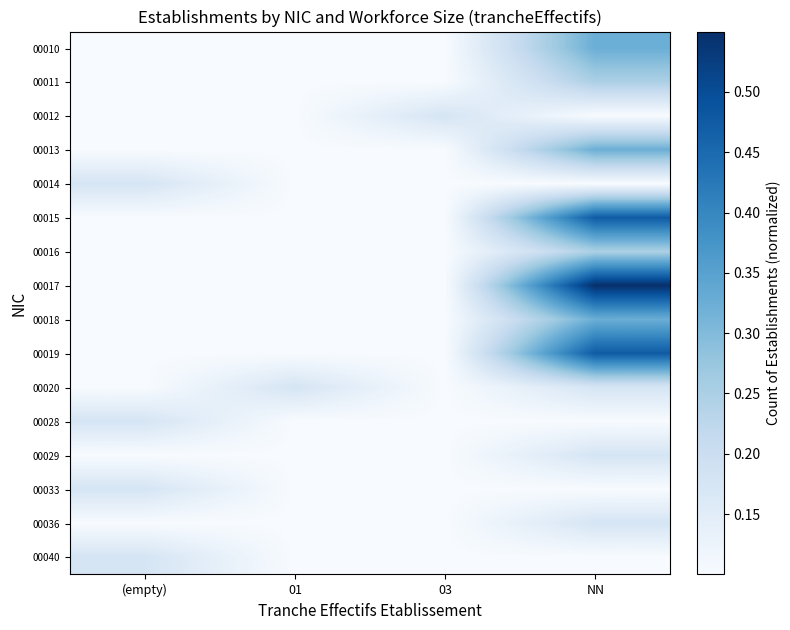

Count the number of data series in this chart.

16